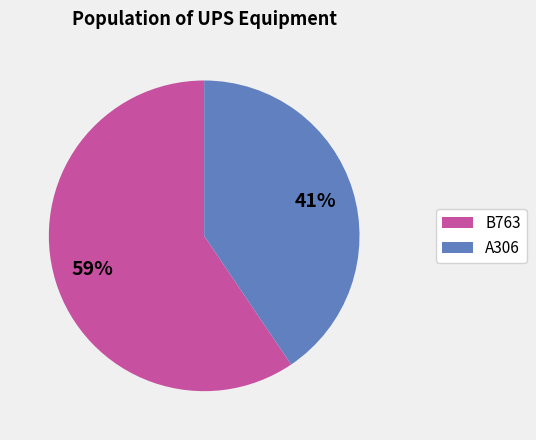

To the nearest percent, what is the combined percentage of B763 and A306?

100%